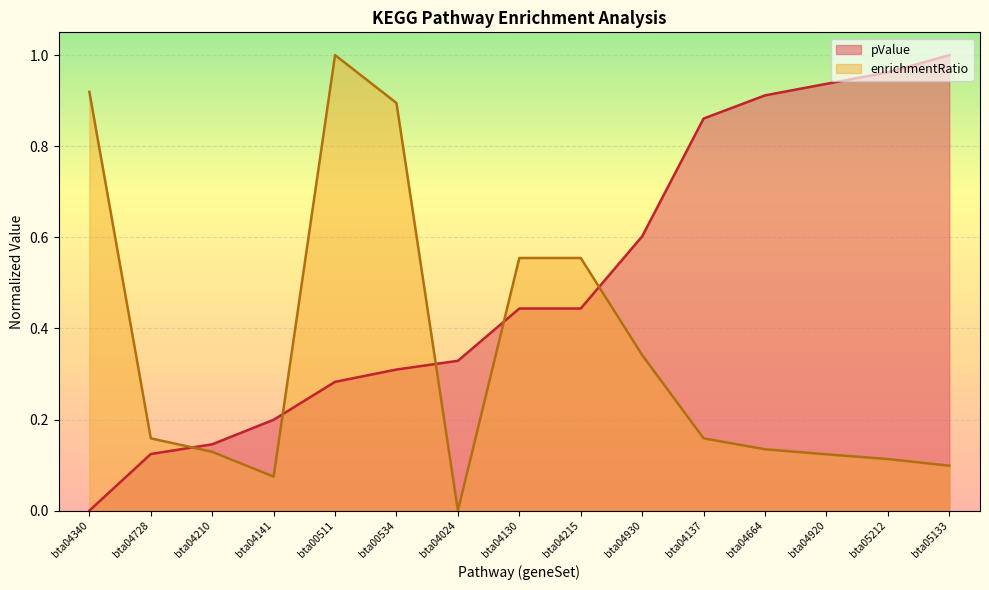

List the series in order of their overall mean, highest first.

pValue, enrichmentRatio